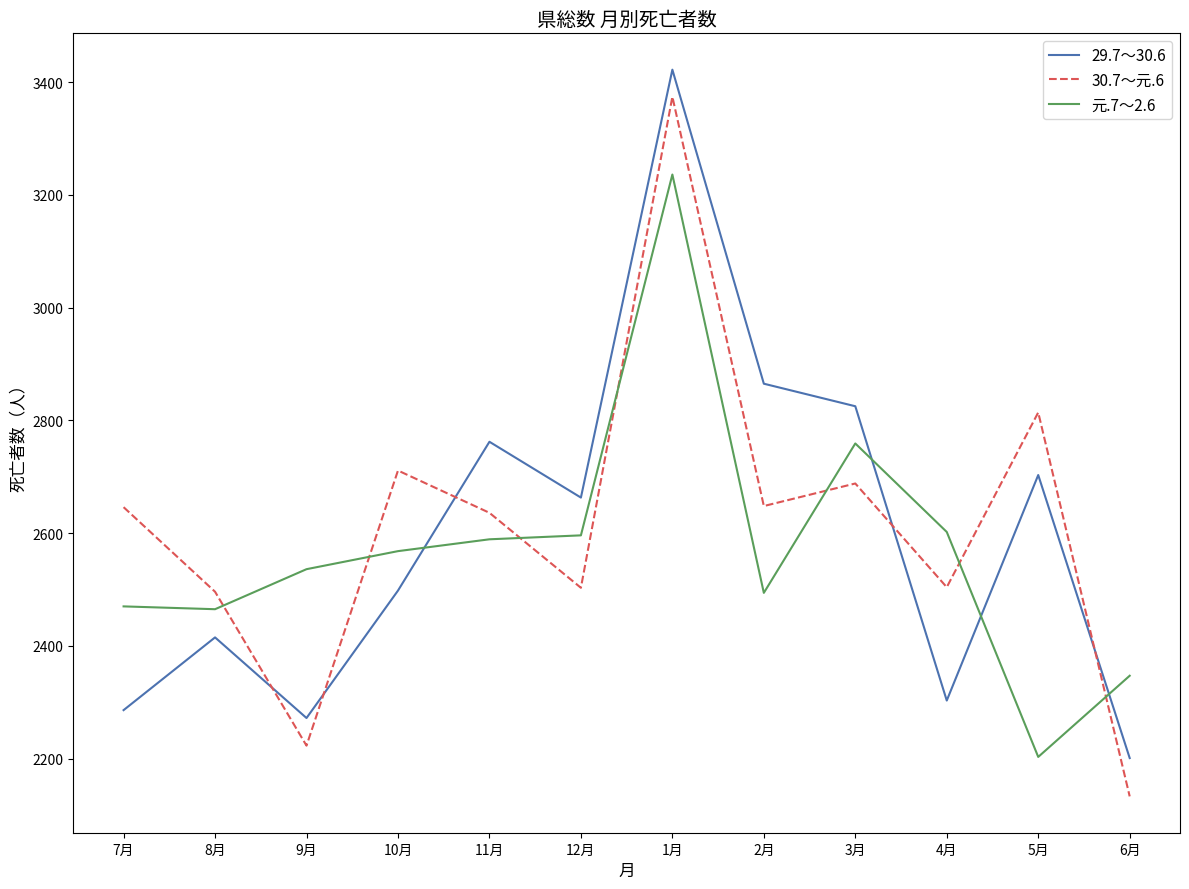

True or false: 元.7～2.6 and 30.7～元.6 cross at least once.

True